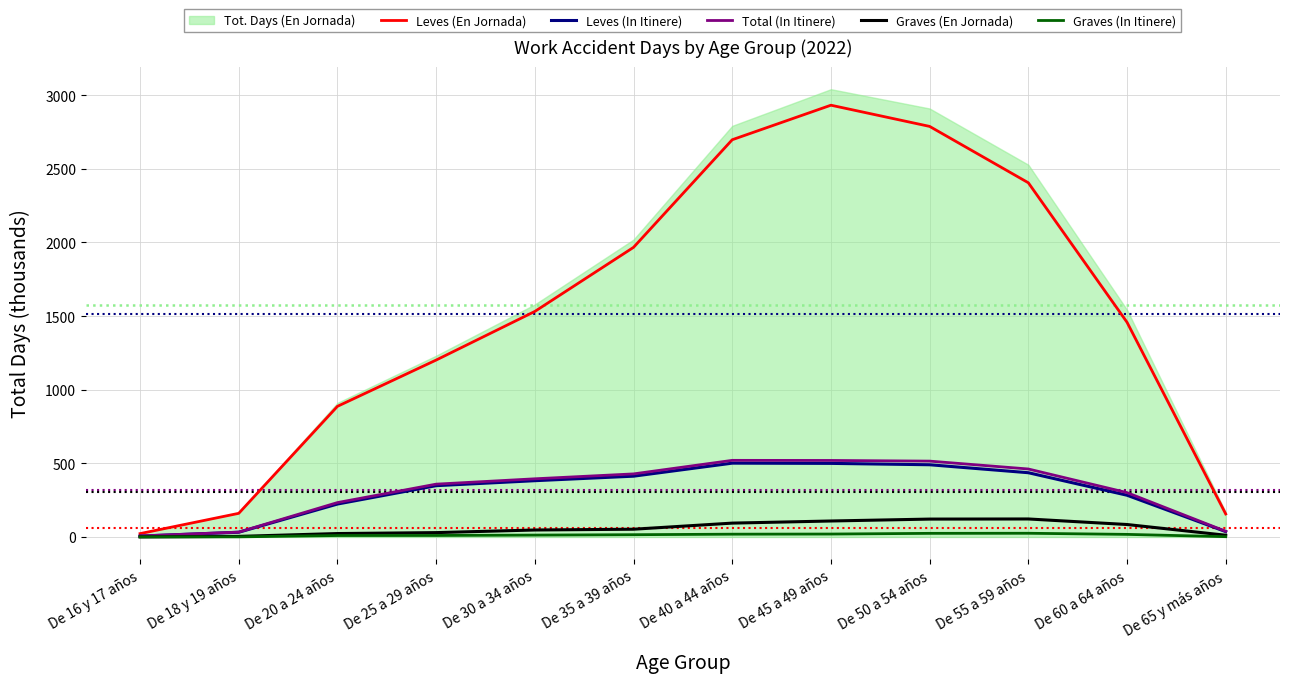

True or false: Leves (En Jornada) and Total (In Itinere) intersect in this chart.

False